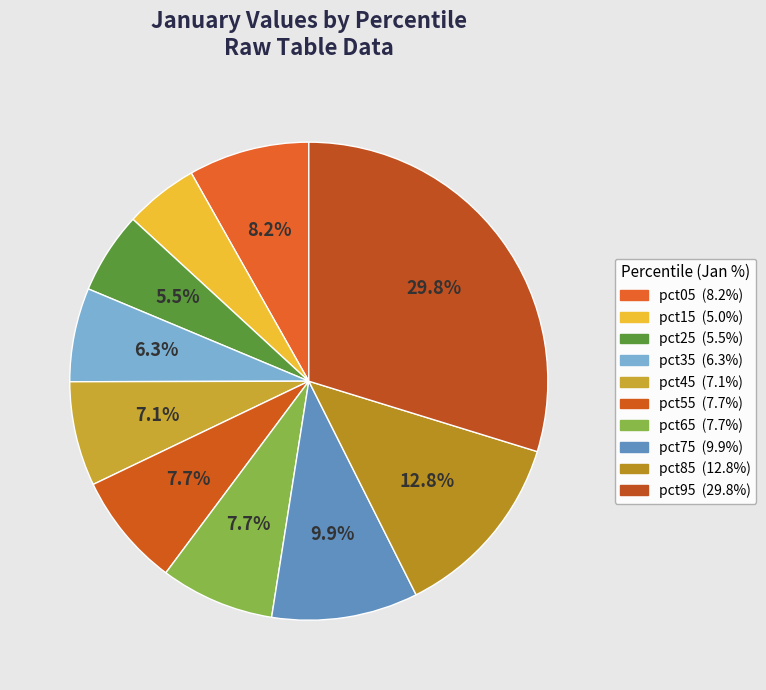

To the nearest percent, what is the difference between the largest and smallest slice percentages?

25%